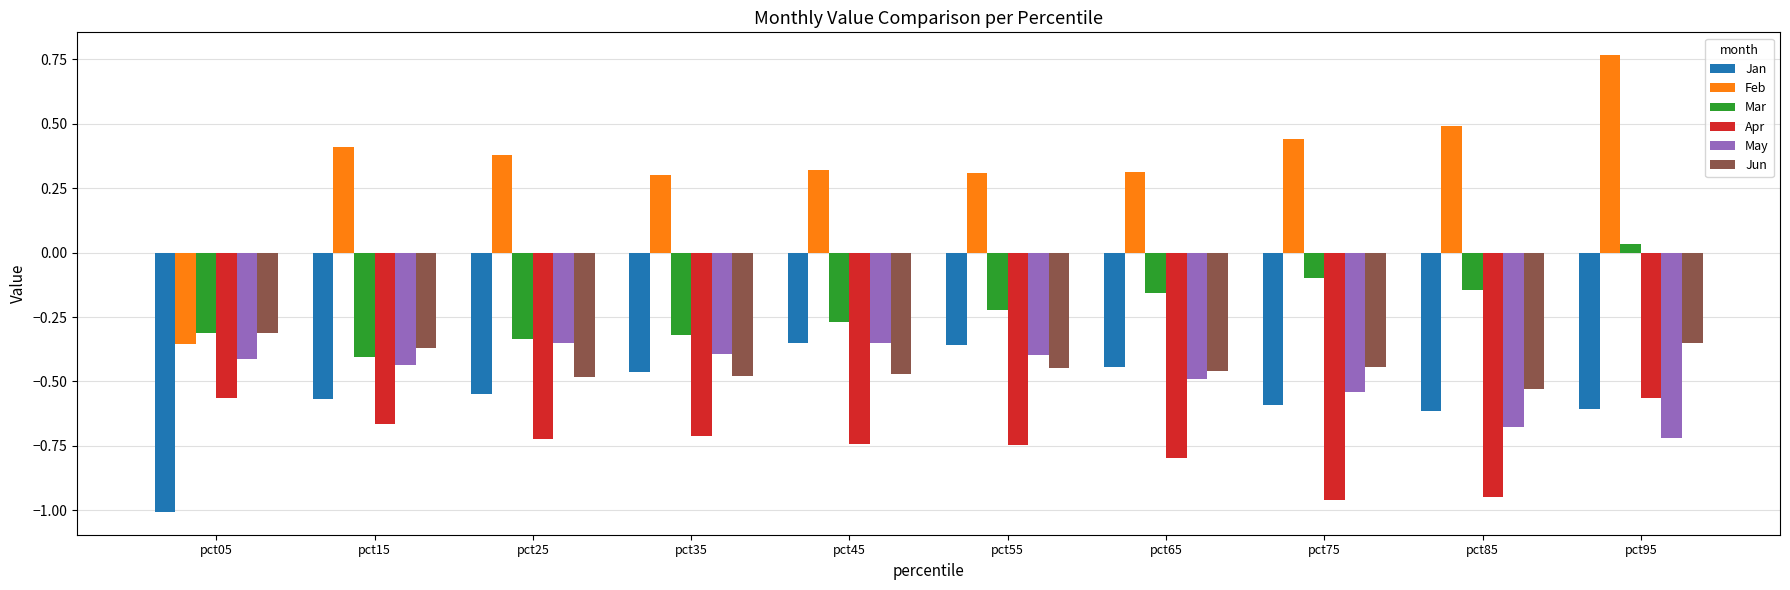

At which category is the sum across all series the highest?

pct95